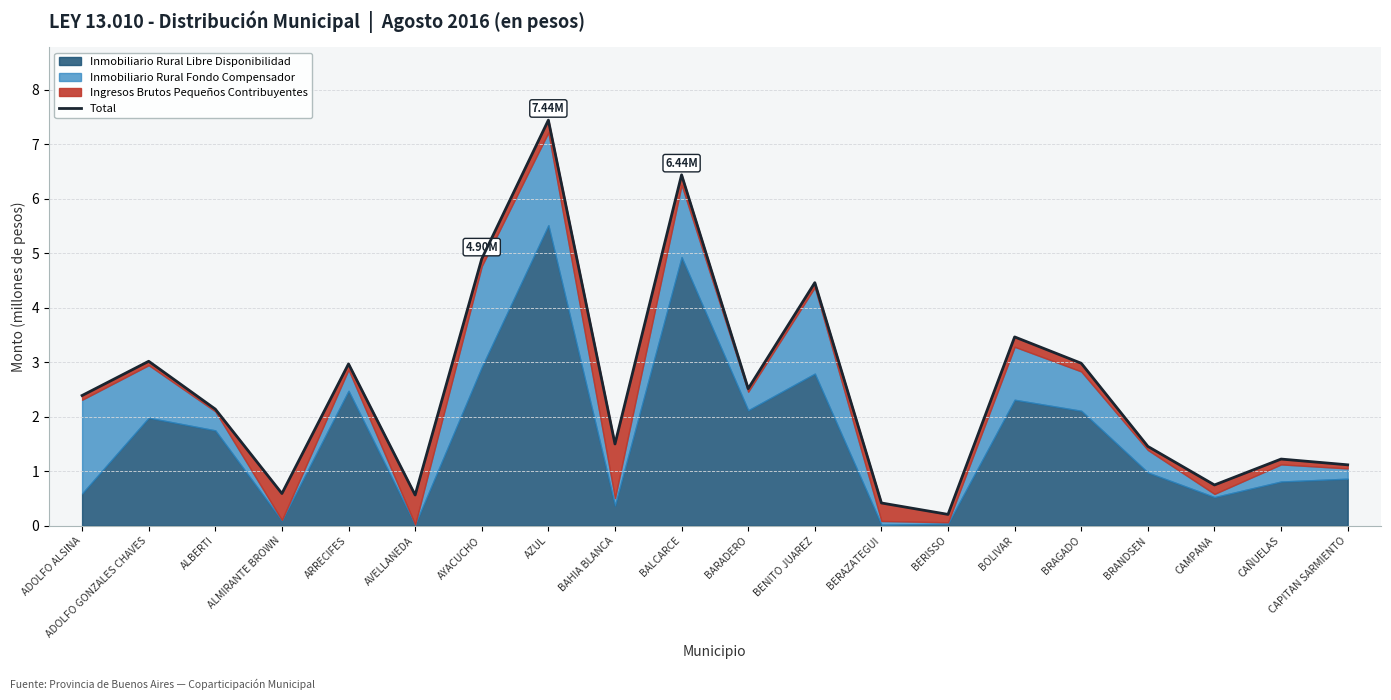

Where does the data first go above 2?

ADOLFO ALSINA